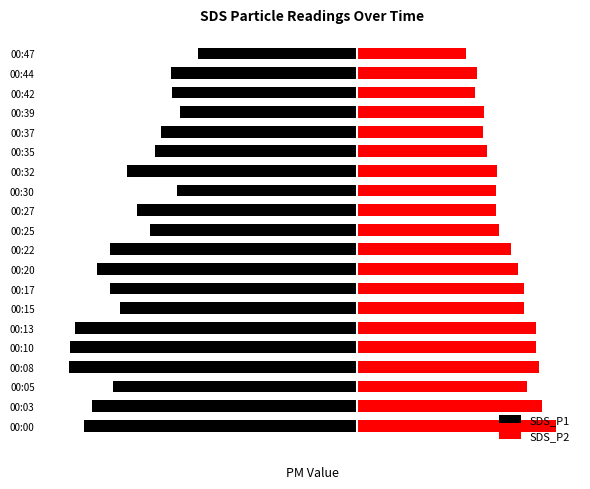

How many groups of bars are there?

20